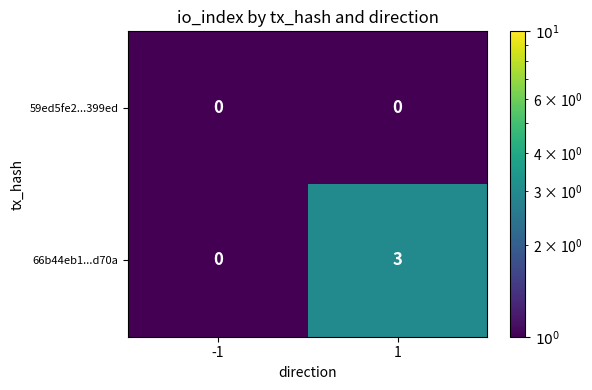

Count the number of data series in this chart.

2